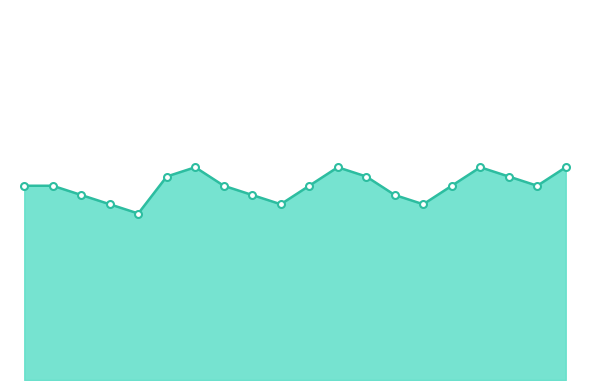

Where is the first local maximum?

2018-08-07